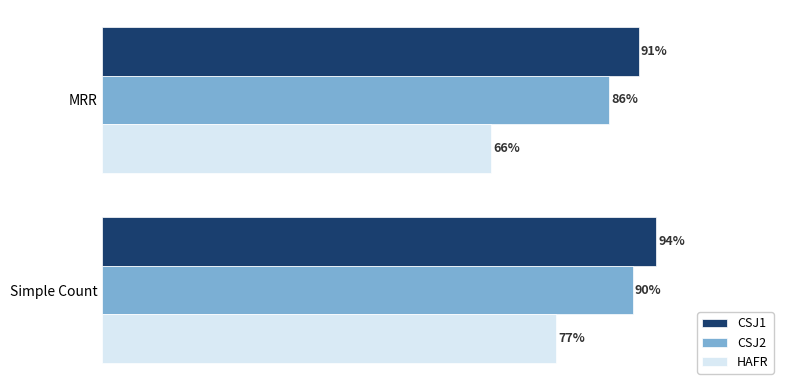

What are all the series names shown in the legend?

CSJ1, CSJ2, HAFR